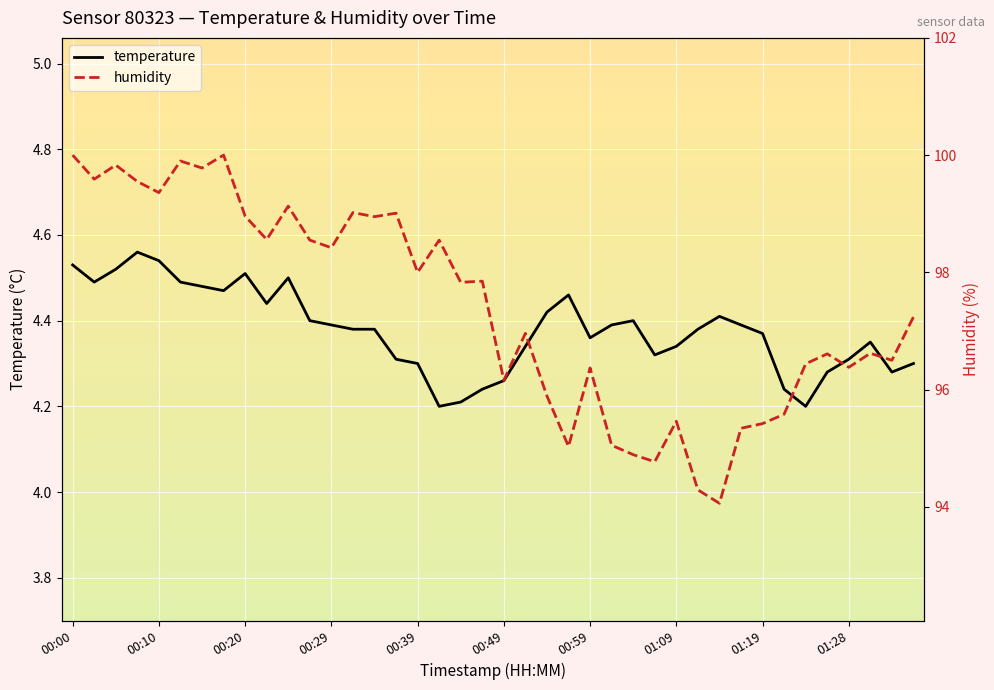

What are all the series names shown in the legend?

temperature, humidity